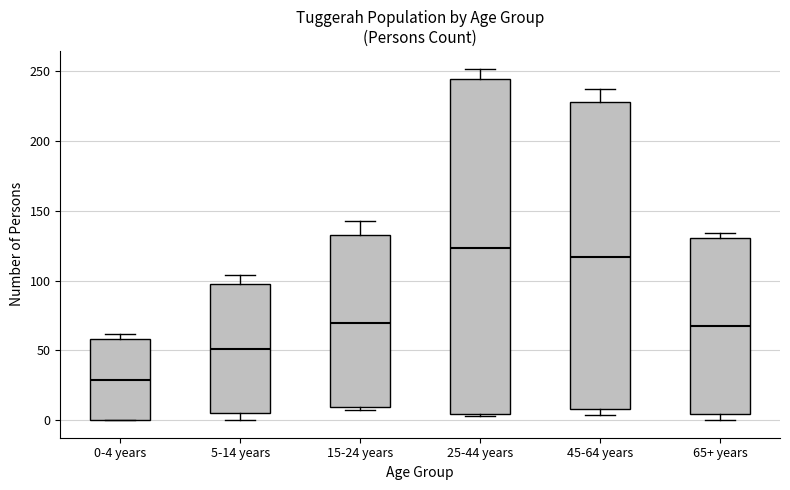

Reading left to right, read every box against the y-axis: the position of its median line, the range the box covers, and the ends of its whiskers. The values are not printed on the chart, so give them approximately, as read against the axis.

0-4 years: median 30, box 0 to 60, whiskers 0 to 60 (just above the box's upper edge)
5-14 years: median 50, box 5 to 95, whiskers 0 to 105
15-24 years: median 70, box 10 to 135, whiskers 5 to 145
25-44 years: median 125, box 5 to 245, whiskers 5 to 250
45-64 years: median 115, box 10 to 230, whiskers 5 to 235
65+ years: median 70, box 5 to 130, whiskers 0 to 135